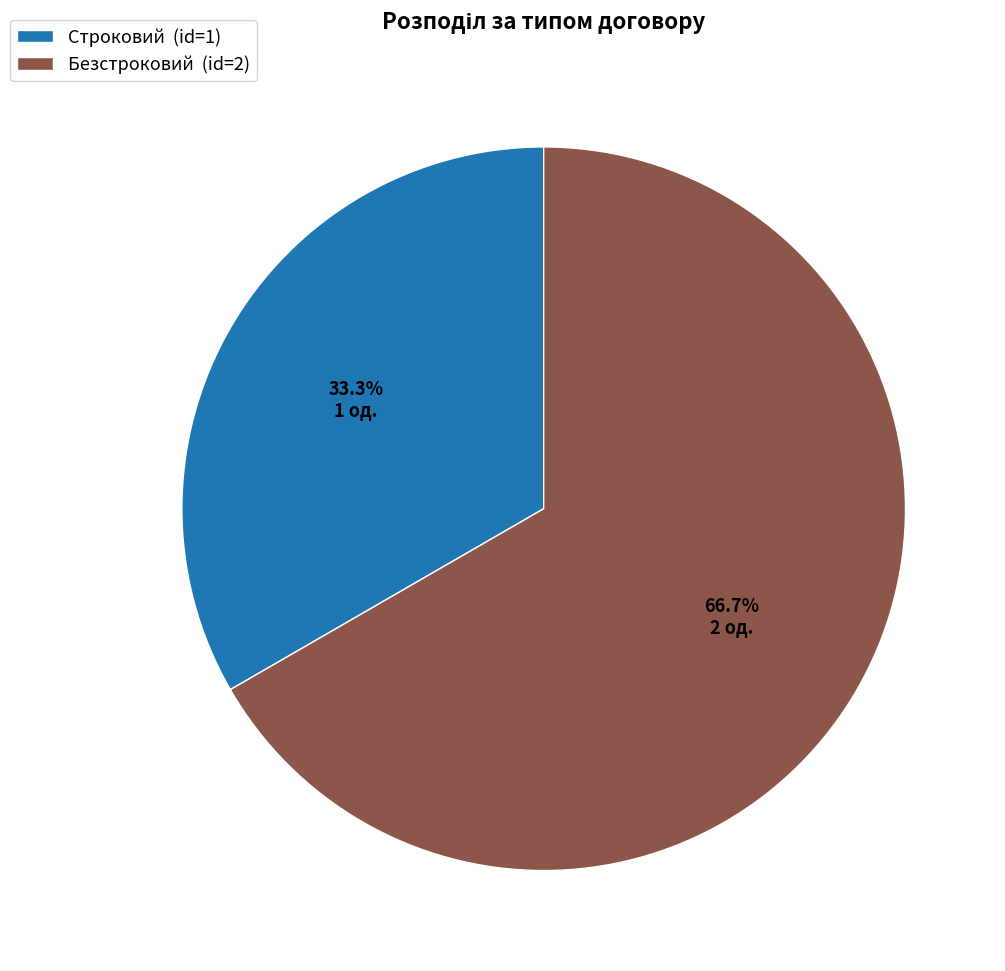

What percentage is the Строковий slice, to the nearest percent?

33%